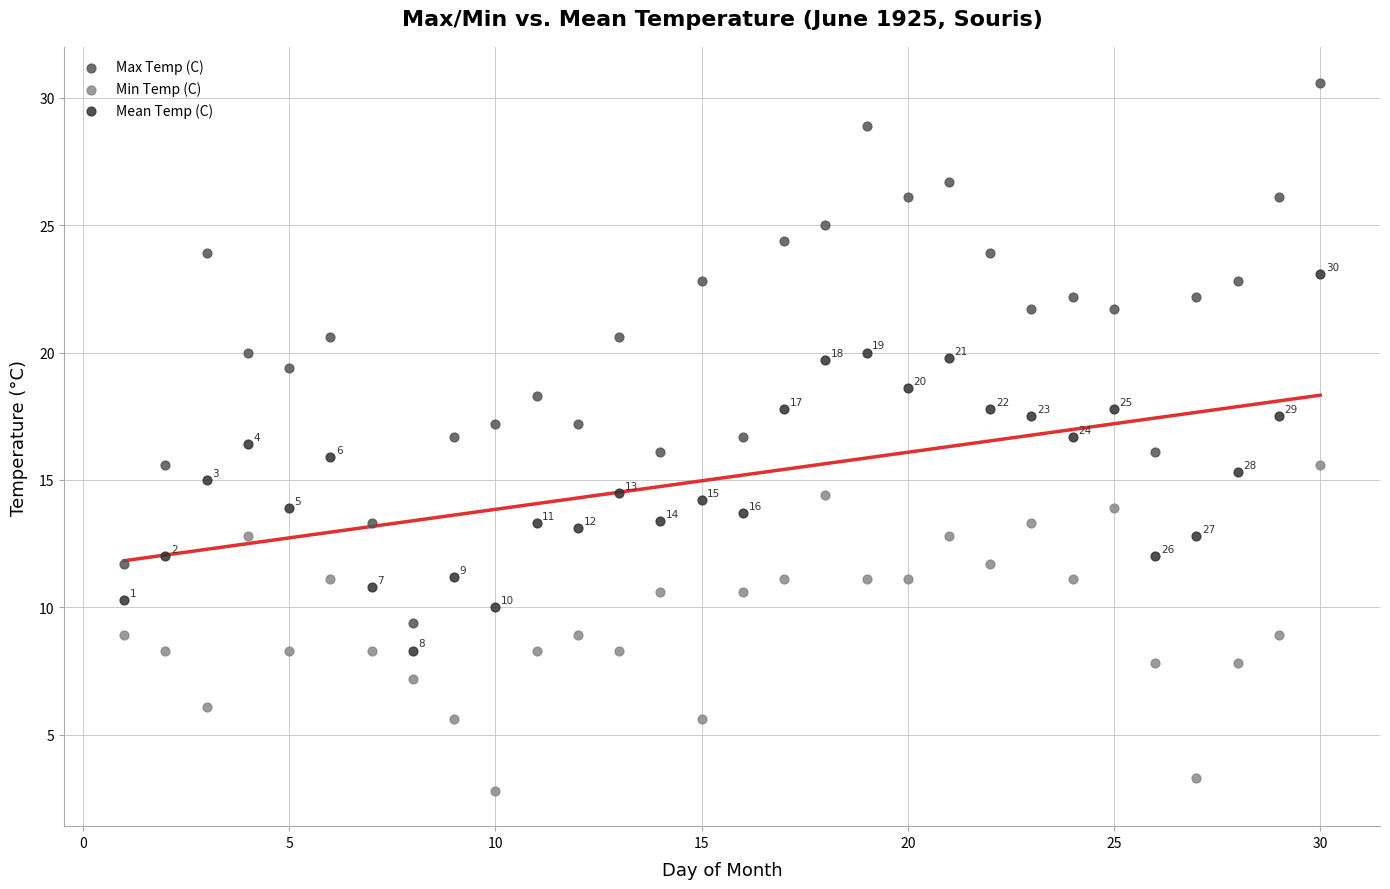

Which series contains the highest Y value?

Max Temp (C)